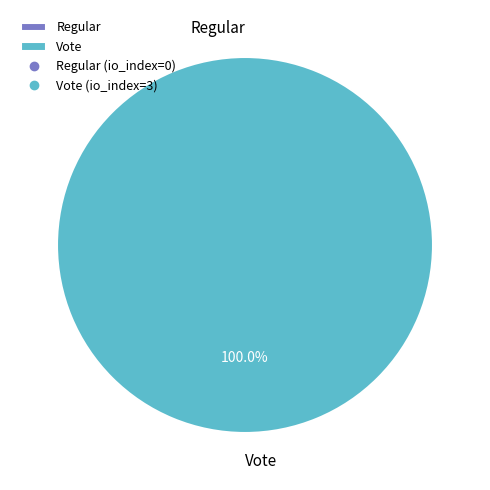

Is it true that Vote is 93% of the pie?

False